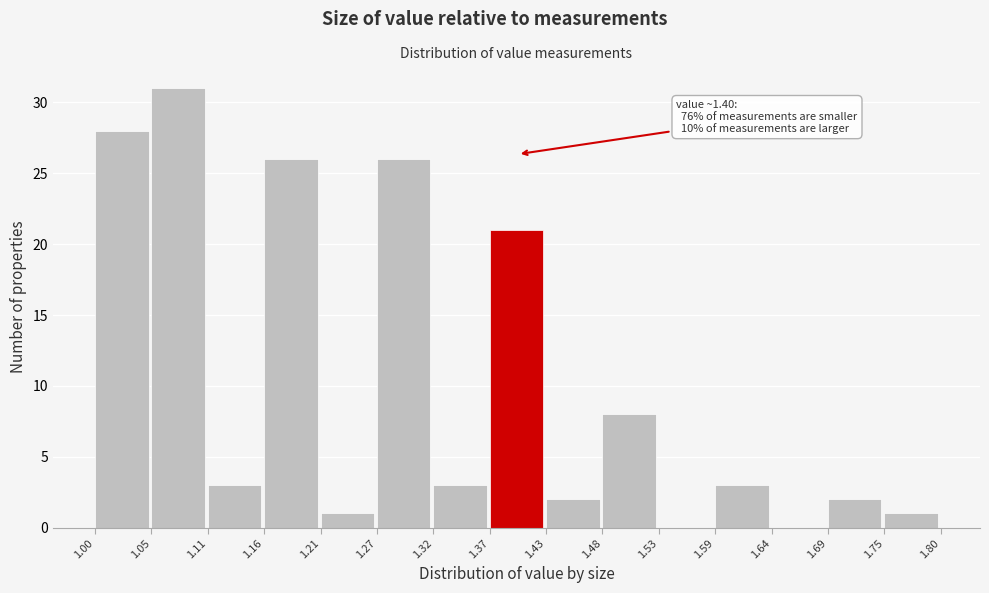

Which range on the x-axis has the tallest bar?

1.05 to 1.11